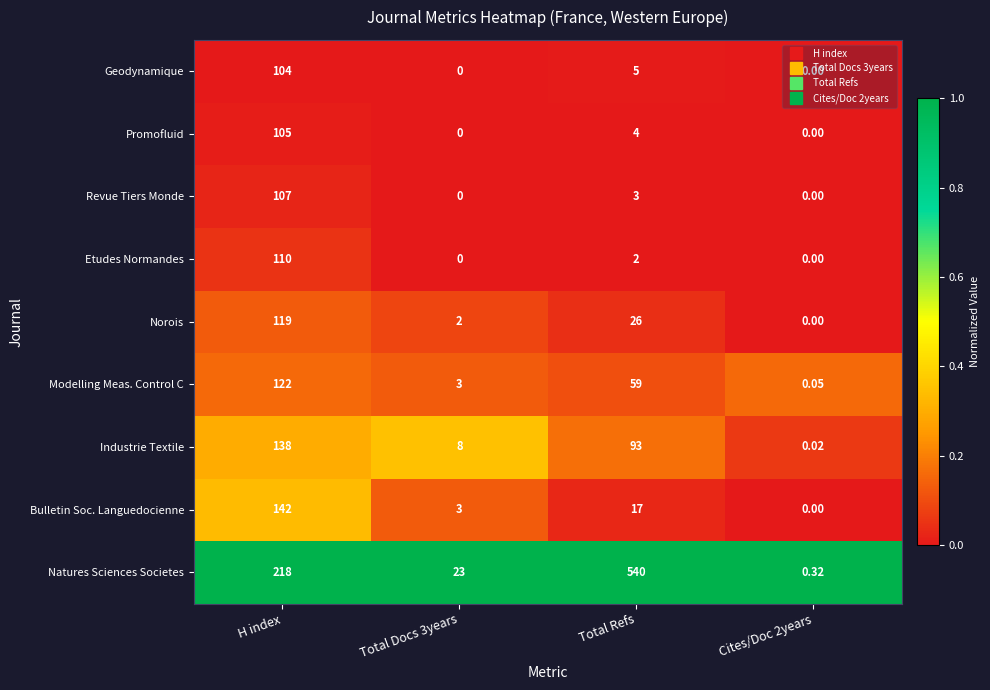

Which category has the highest value across all series?

Total Refs